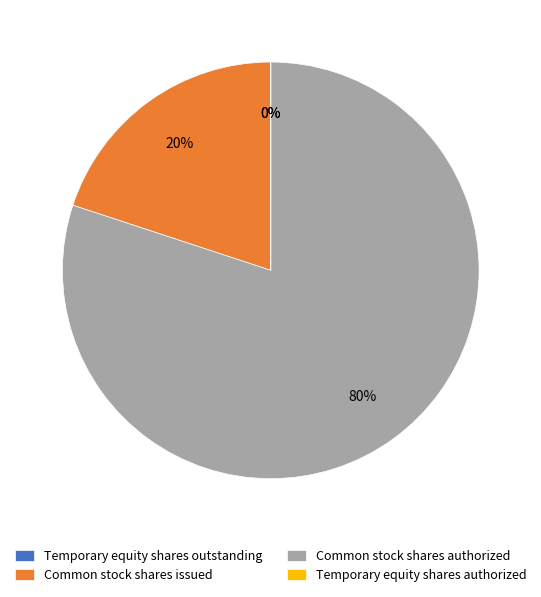

What percentage is the Common stock shares authorized slice, to the nearest percent?

80%